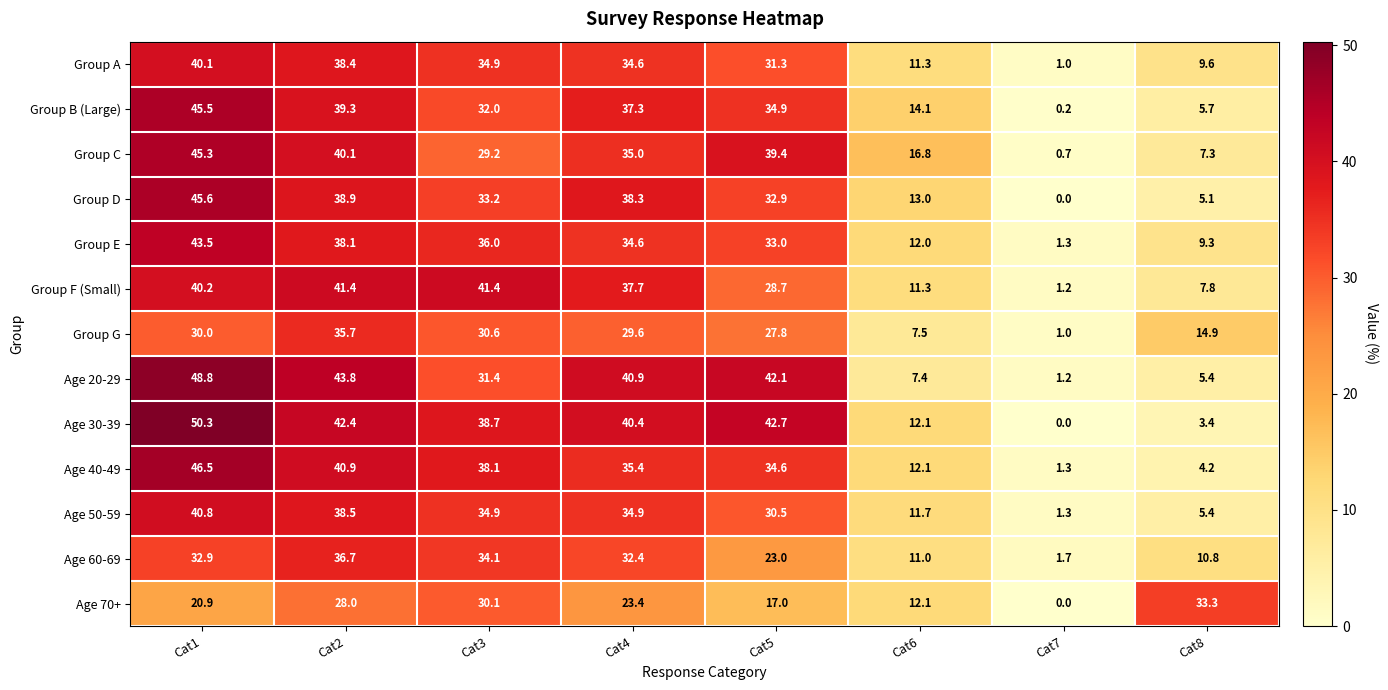

Which label corresponds to the largest value in the chart?

Cat1